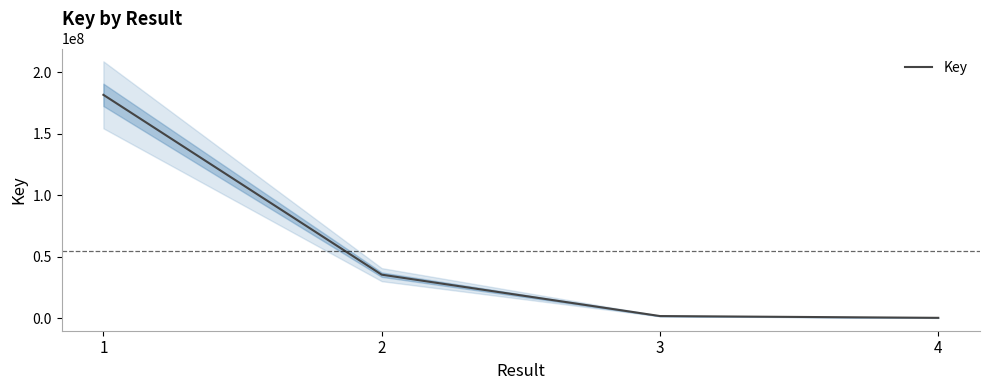

Approximately how many times larger is the value at 2 compared to 4?

111.8